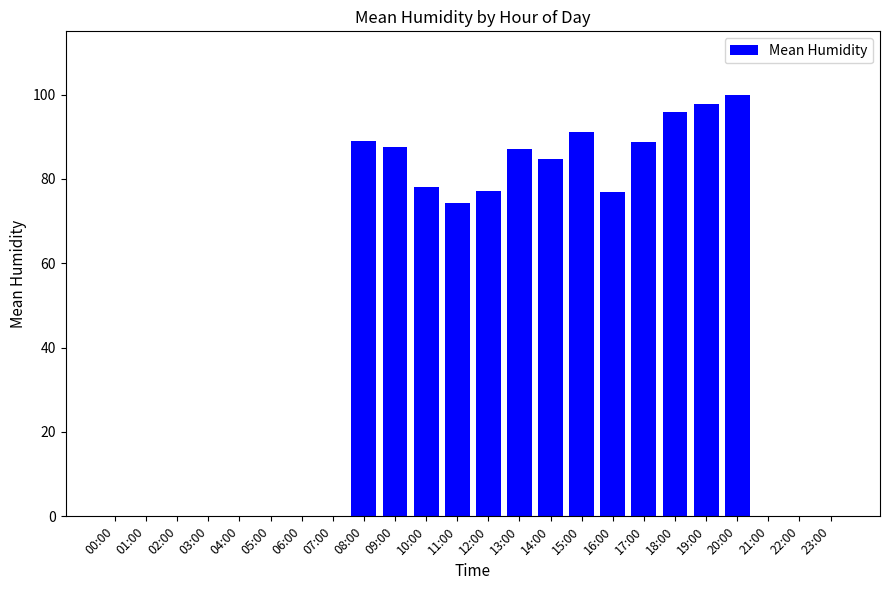

Are the bars horizontal?

No